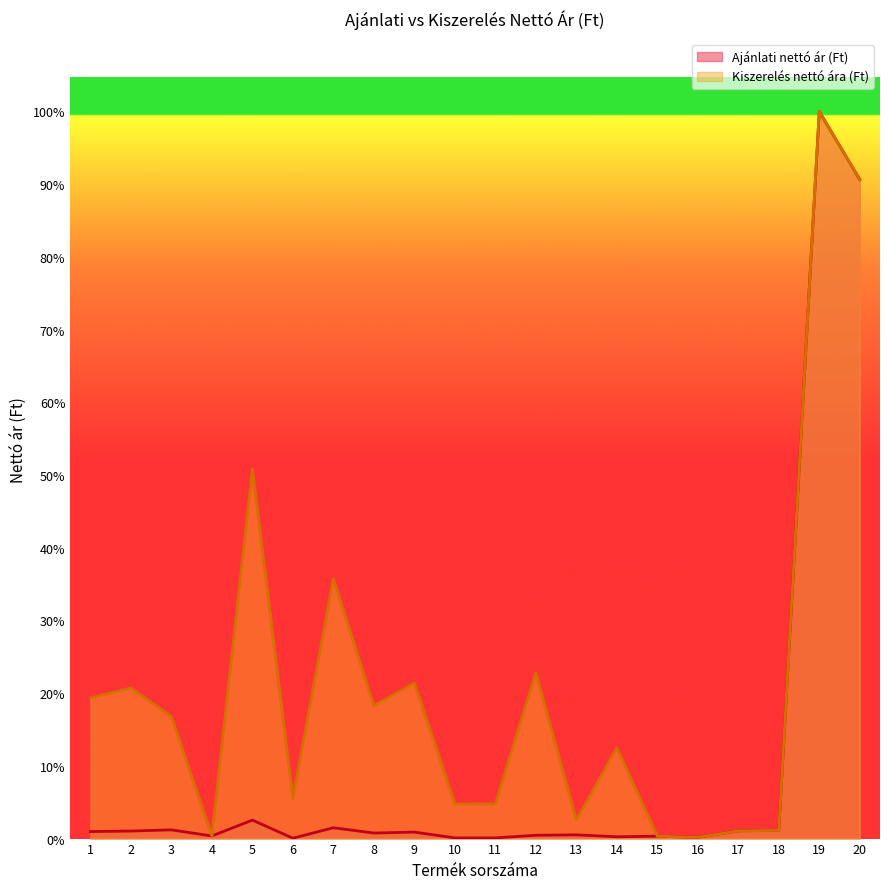

List the series in order of their peak value, highest first.

Ajánlati nettó ár (Ft), Kiszerelés nettó ára (Ft)